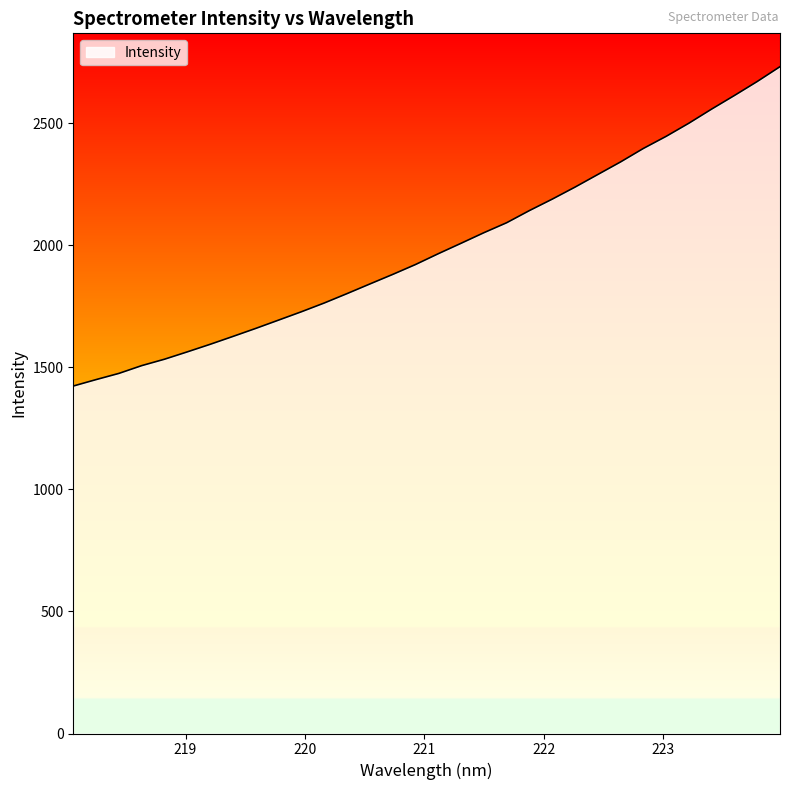

What is the difference between the maximum and minimum values?

1308.0